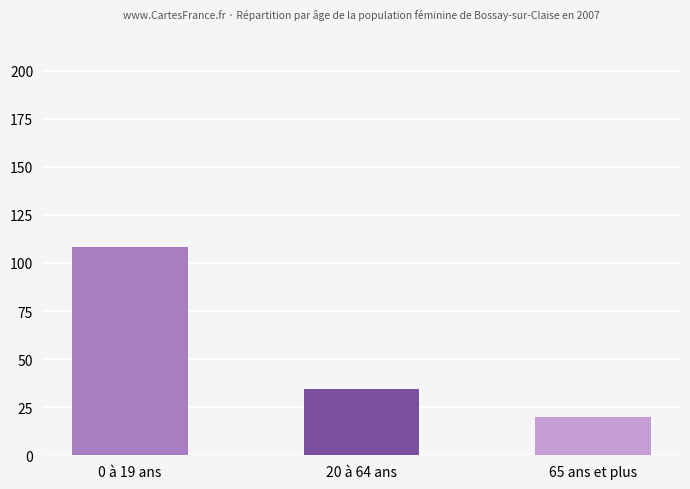

Reading left to right, list all the values displayed in this chart.

108.5	34.6	20.0